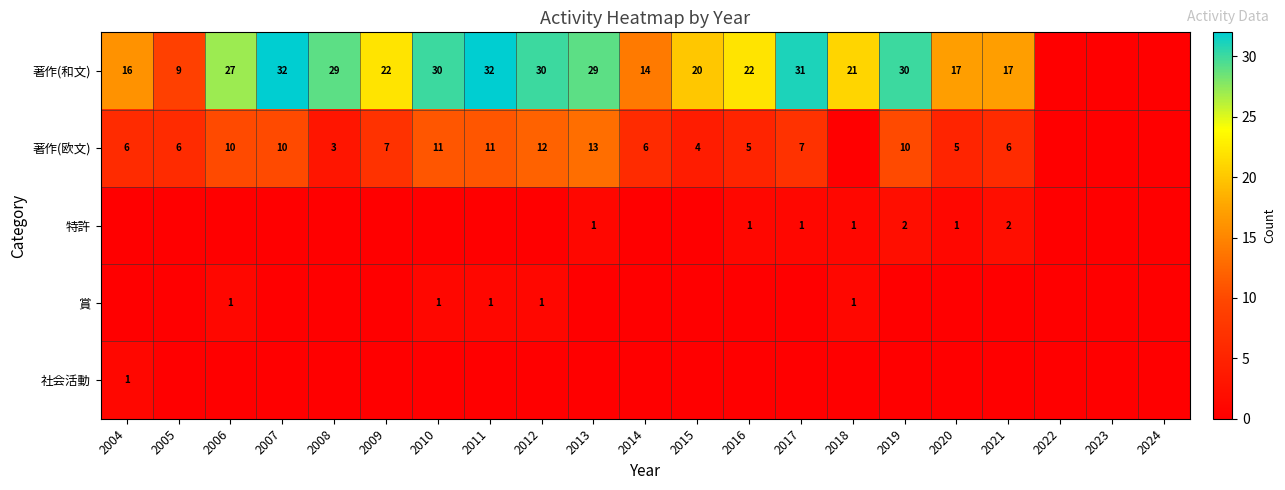

Is it true that 著作(和文) equals 29 at 2008?

True